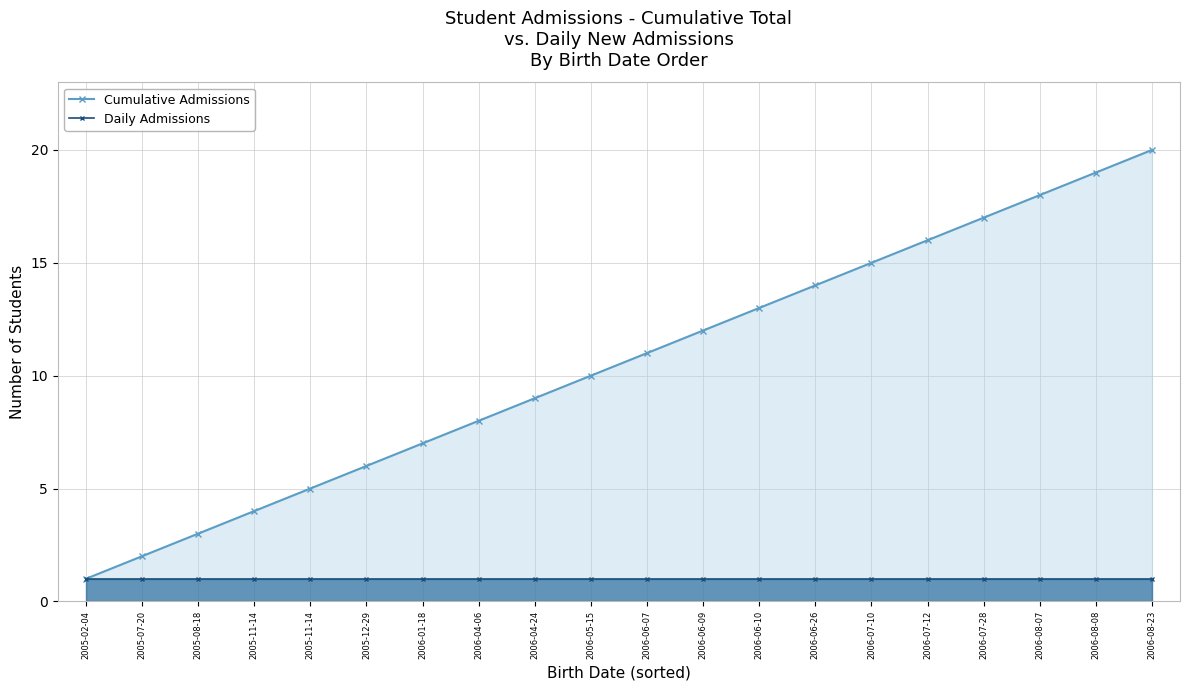

Reading right to left, list all the values displayed in this chart.

Cumulative Admissions: 20	19	18	17	16	15	14	13	12	11	10	9	8	7	6	5	4	3	2	1
Daily Admissions: 1	1	1	1	1	1	1	1	1	1	1	1	1	1	1	1	1	1	1	1